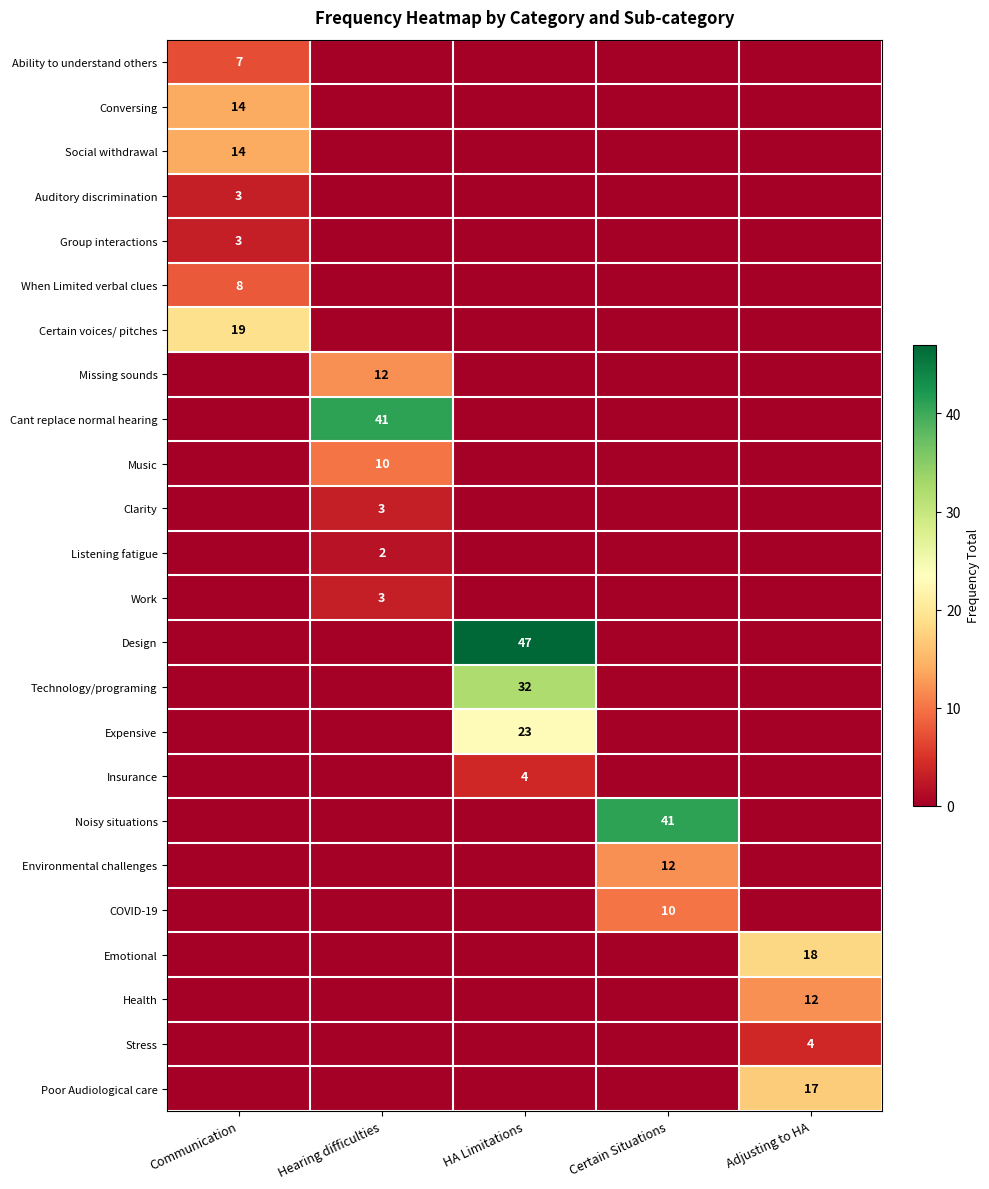

Which has a higher value, Hearing difficulties or Adjusting to HA?

Hearing difficulties